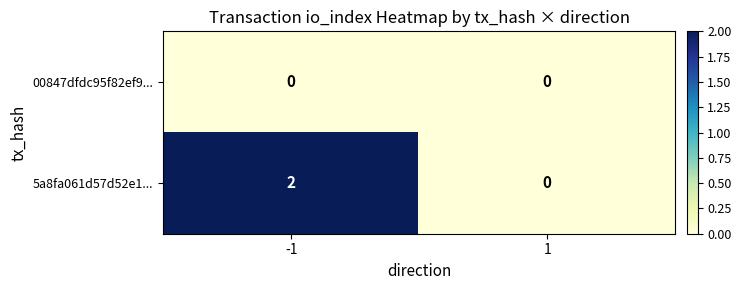

Reading left to right, what are all the values shown in this chart?

00847dfdc95f82ef9...: -1=0	1=0
5a8fa061d57d52e1...: -1=2	1=0